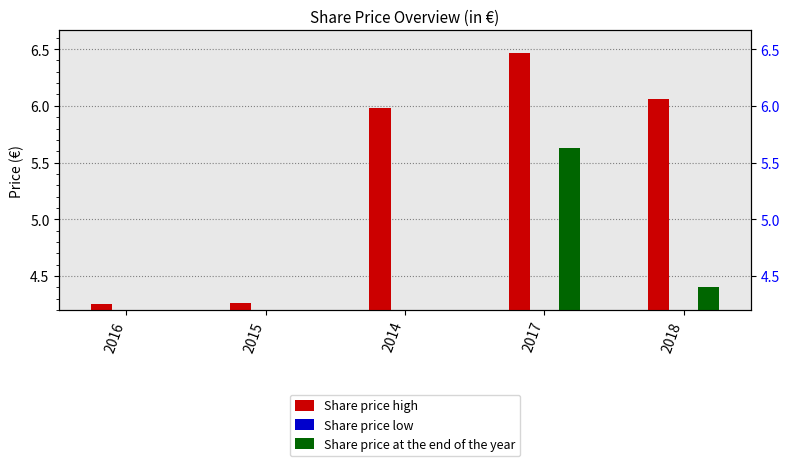

What is the label of the 5th bar from the left?

2018